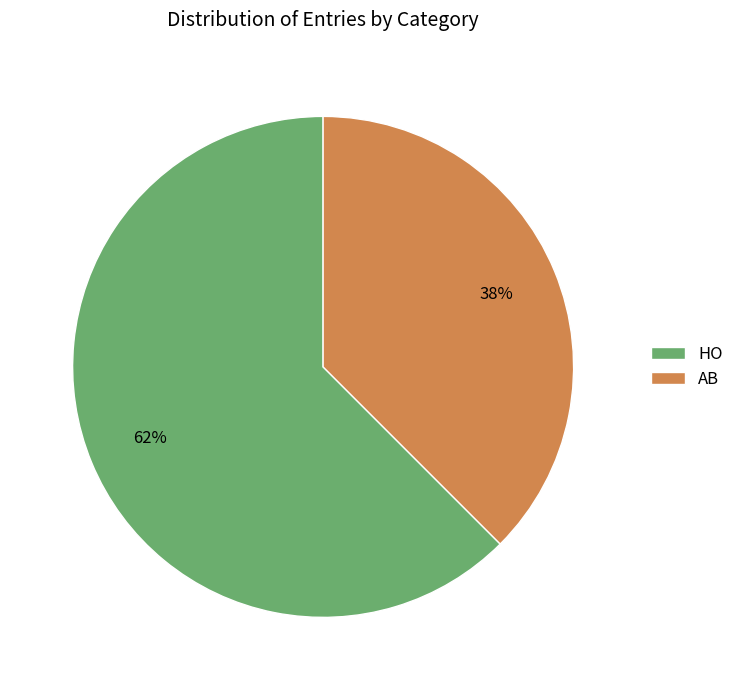

Does AB account for over 50% of the chart?

No